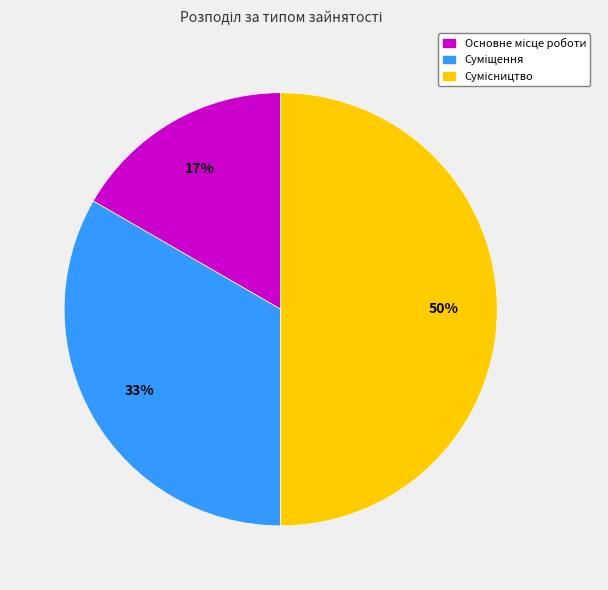

To the nearest percent, what is the difference between the largest and smallest slice percentages?

33%